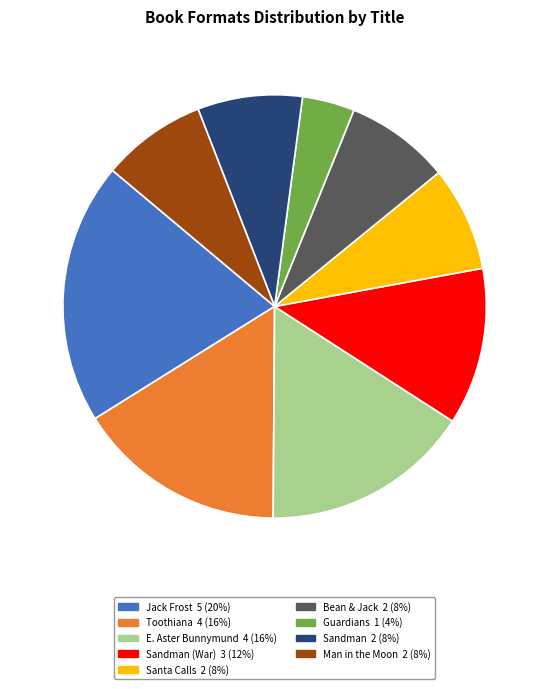

What is the largest slice in the pie chart?

Jack Frost 5 (20%)